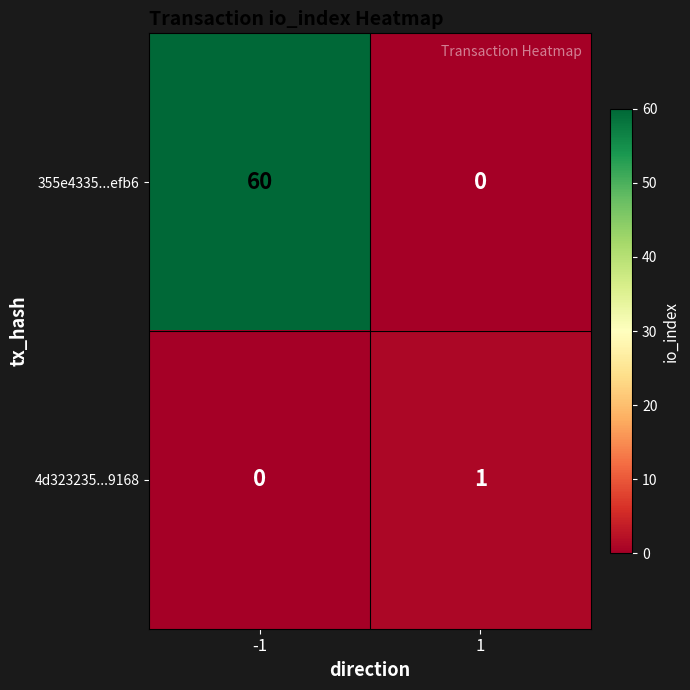

Reading right to left, list all the values displayed in this chart.

355e4335...efb6: 0	60
4d323235...9168: 1	0